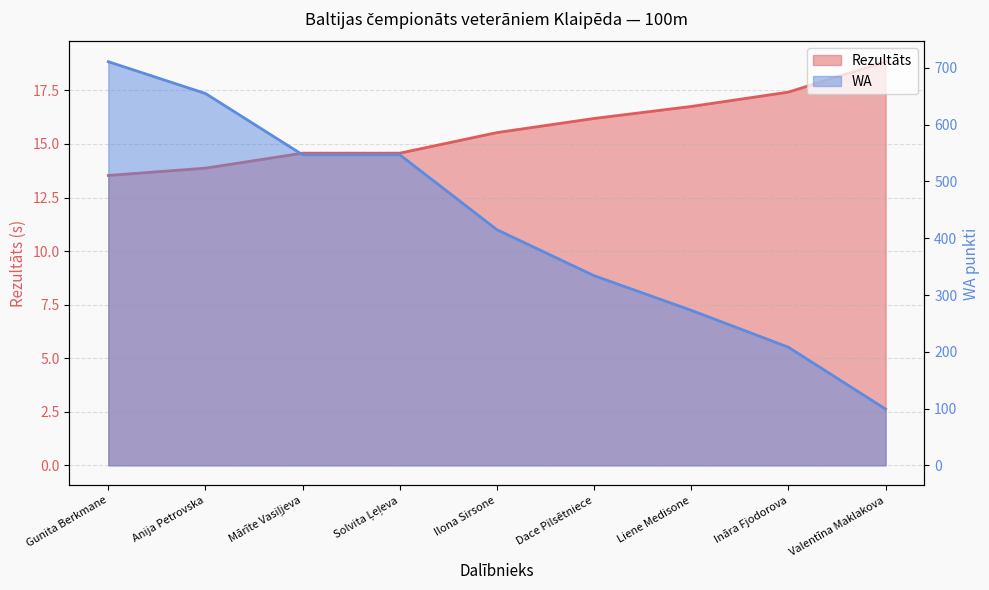

At Valentīna Maklakova, list the series in order from largest to smallest.

WA, Rezultāts